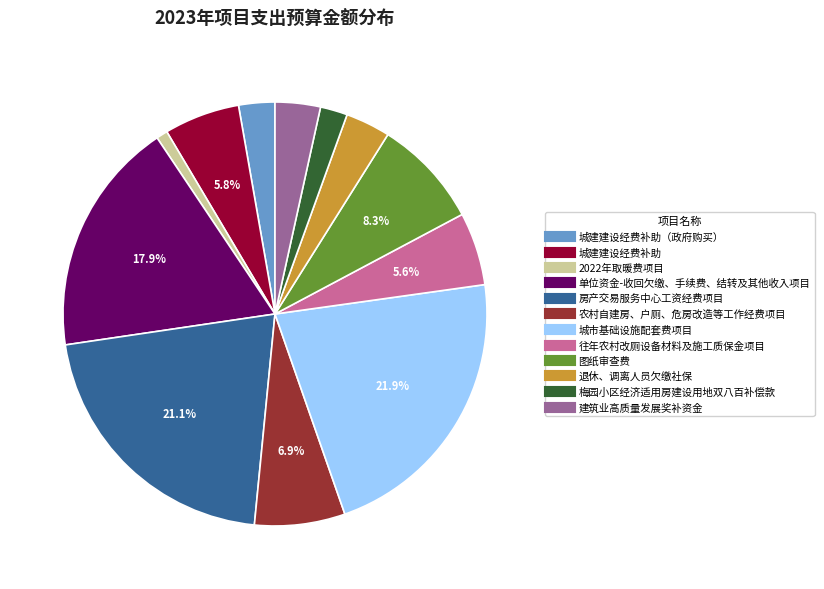

Is there any slice that represents more than half of the pie?

No